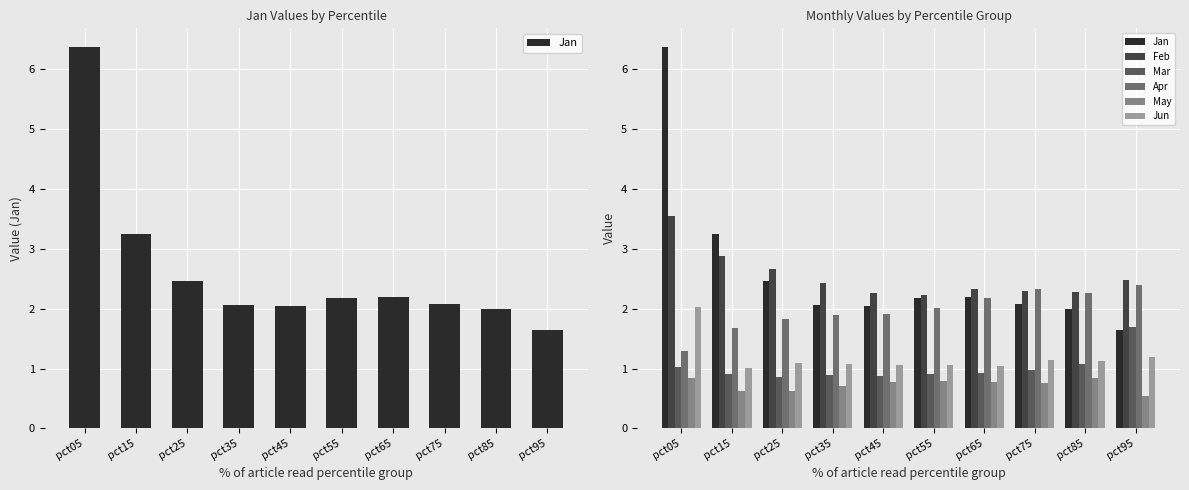

Reading left to right, list all the values displayed in this chart.

Jan: 6.4	3.2	2.5	2.1	2.0	2.2	2.2	2.1	2.0	1.6
Feb: 3.6	2.9	2.7	2.4	2.3	2.2	2.3	2.3	2.3	2.5
Mar: 1.0	0.9	0.9	0.9	0.9	0.9	0.9	1.0	1.1	1.7
Apr: 1.3	1.7	1.8	1.9	1.9	2.0	2.2	2.3	2.3	2.4
May: 0.9	0.6	0.6	0.7	0.8	0.8	0.8	0.8	0.8	0.5
Jun: 2.0	1.0	1.1	1.1	1.1	1.1	1.0	1.1	1.1	1.2